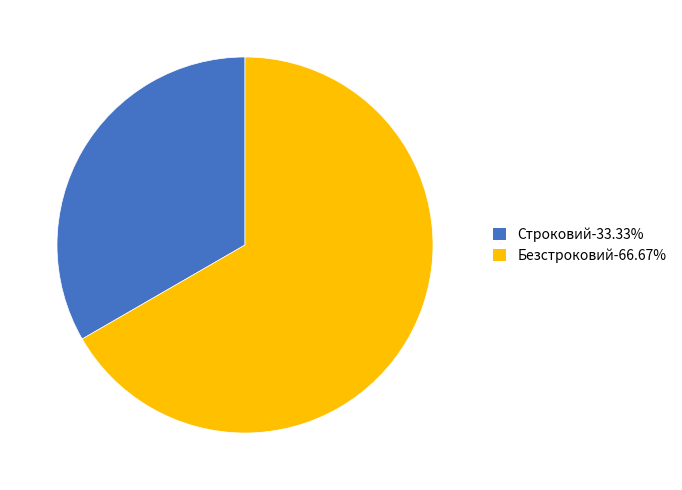

Approximately how many times larger is the value at Безстроковий-66.67% compared to Строковий-33.33%?

2.0